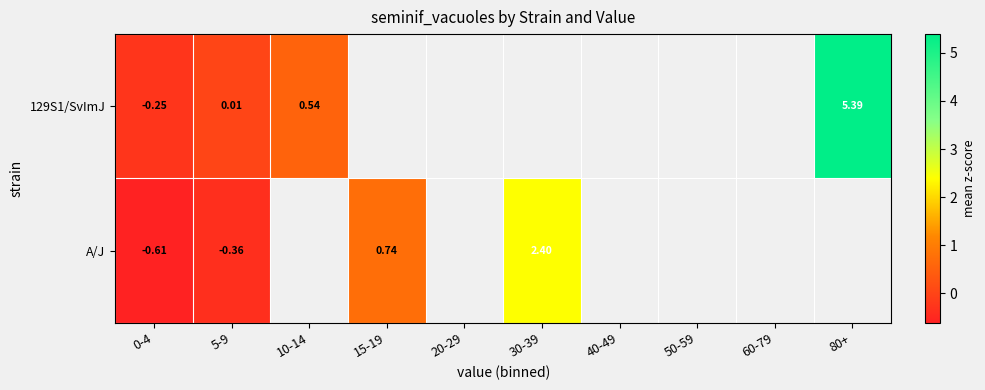

What is the lowest value of the 129S1/SvImJ series?

-0.2